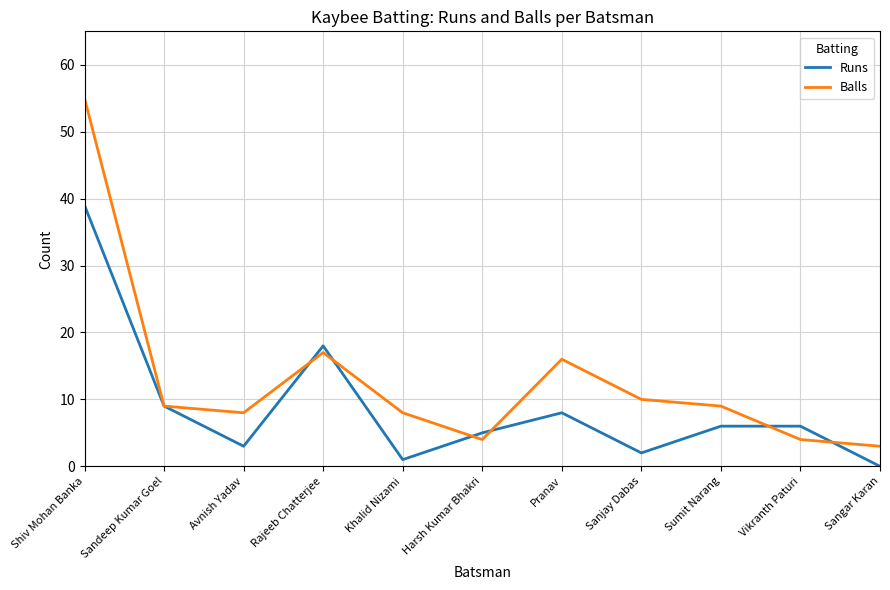

List the series in order of their overall mean, highest first.

Balls, Runs